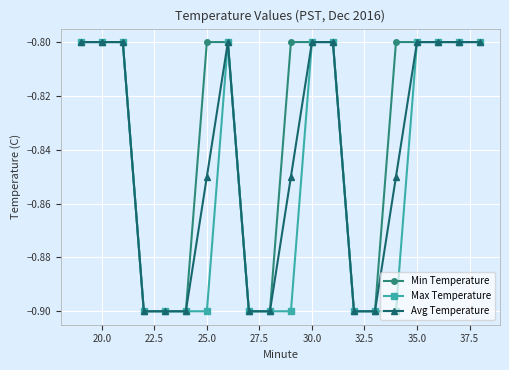

What is the lowest value of the Avg Temperature series?

-0.9